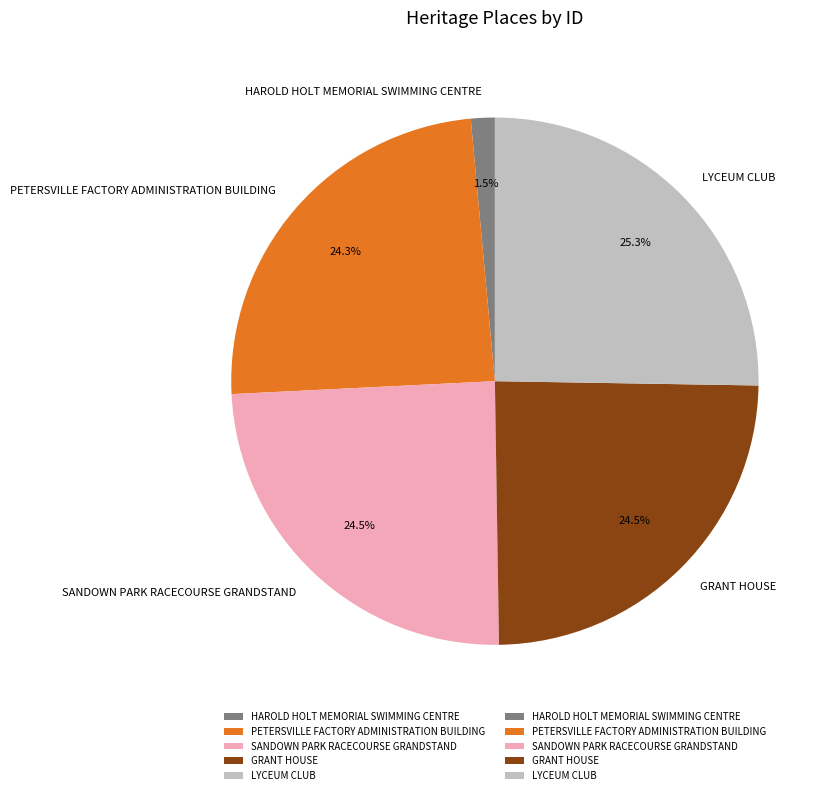

What percentage is NOT represented by SANDOWN PARK RACECOURSE GRANDSTAND?

75.5%